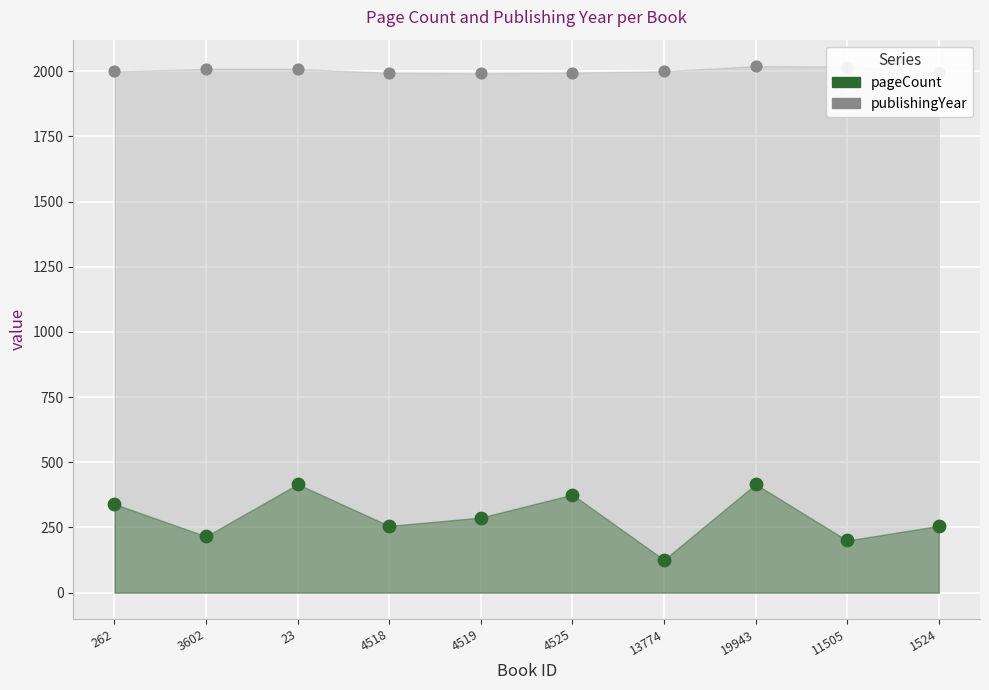

Which series has the largest total across all categories?

publishingYear